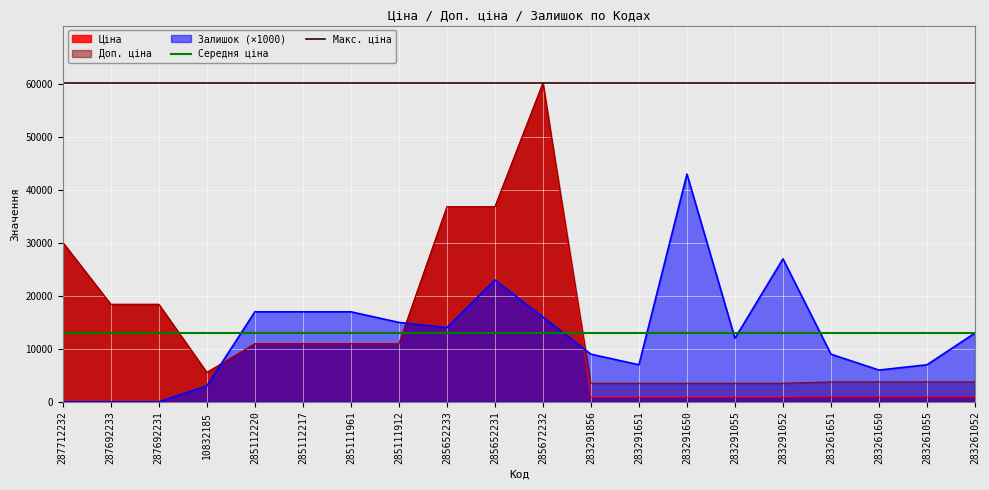

The value of Ціна at 285652231 is 36841.8. True or false?

True